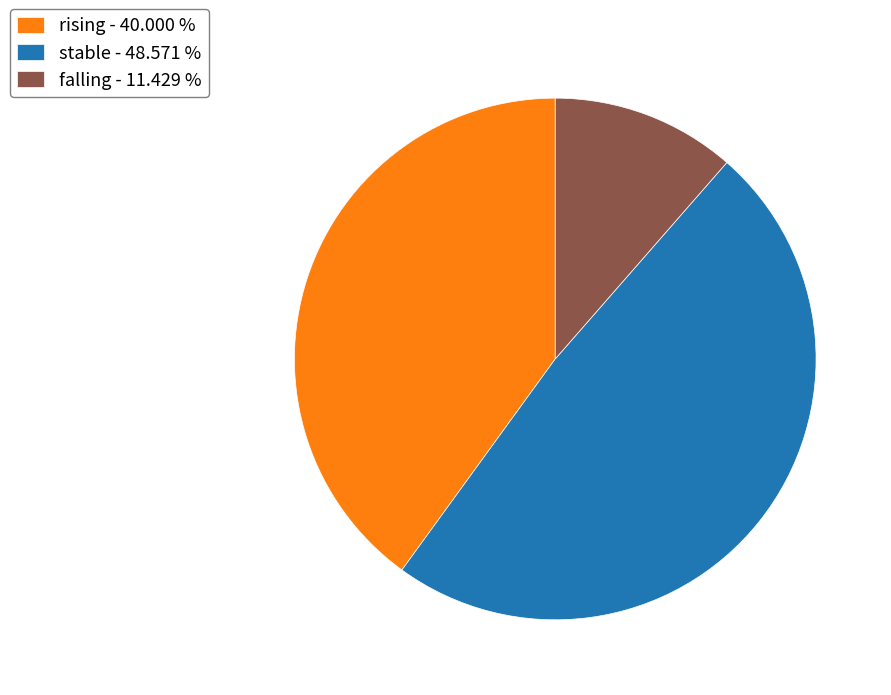

What is the ratio of the value at rising to the value at stable?

0.8